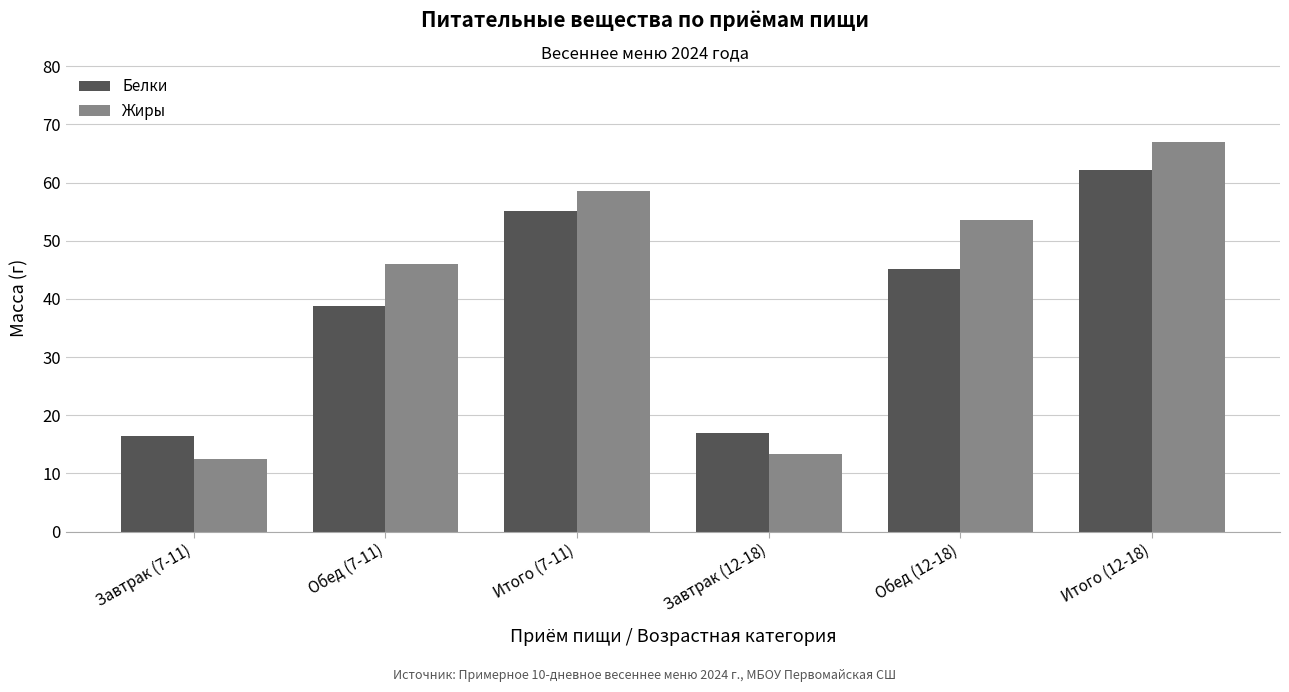

Is it true that Белки equals 87.6 at Итого (12-18)?

False